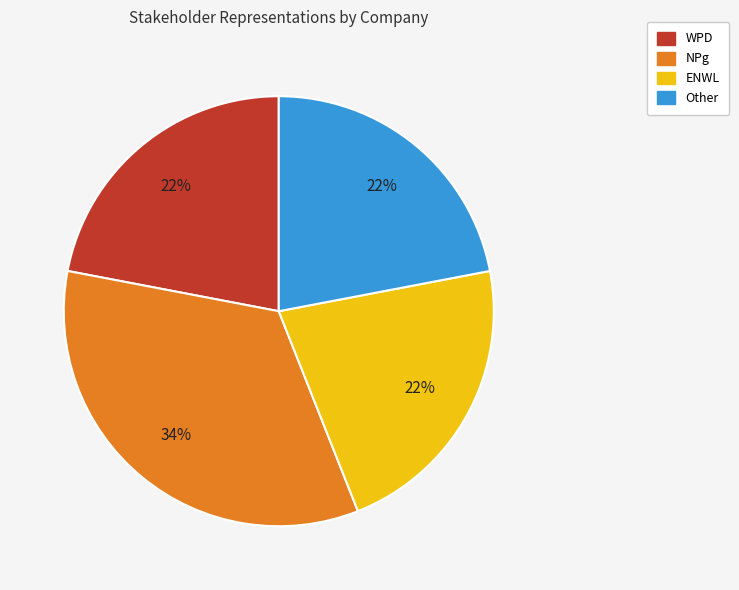

Which category has the biggest portion of the pie?

NPg